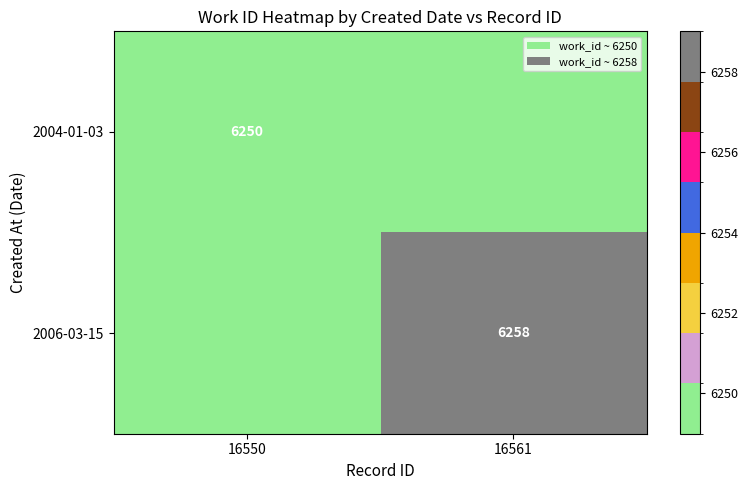

Is the value of 2004-01-03 at 16550 greater than the value of 2006-03-15 at 16561?

No